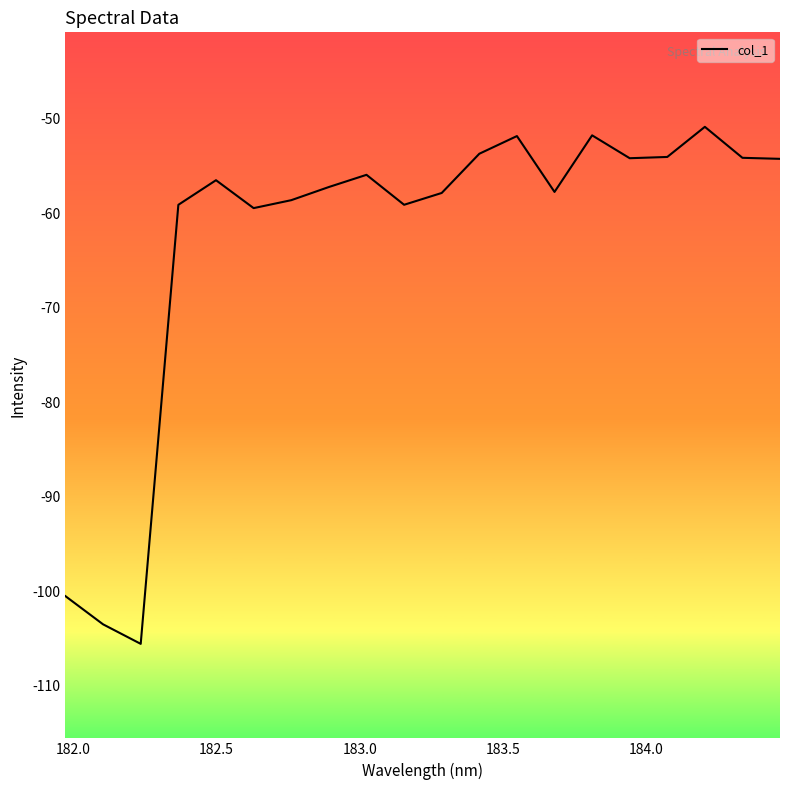

What is the smallest value displayed?

-105.6